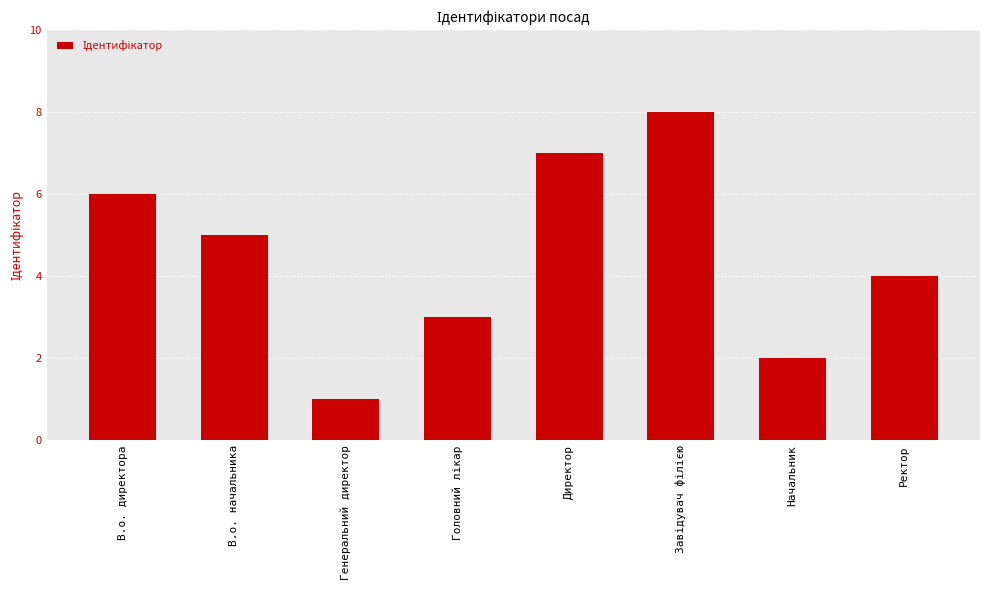

What is the sum of all values?

36